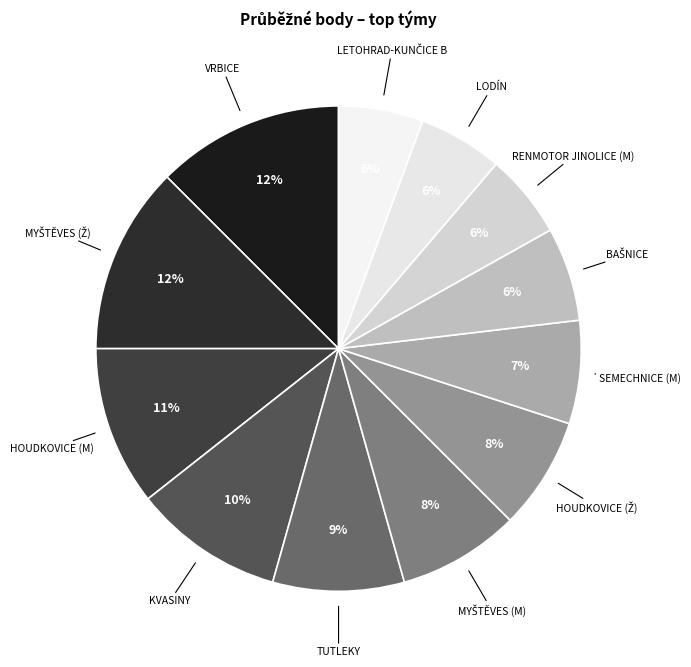

Count the number of slices in the pie.

12